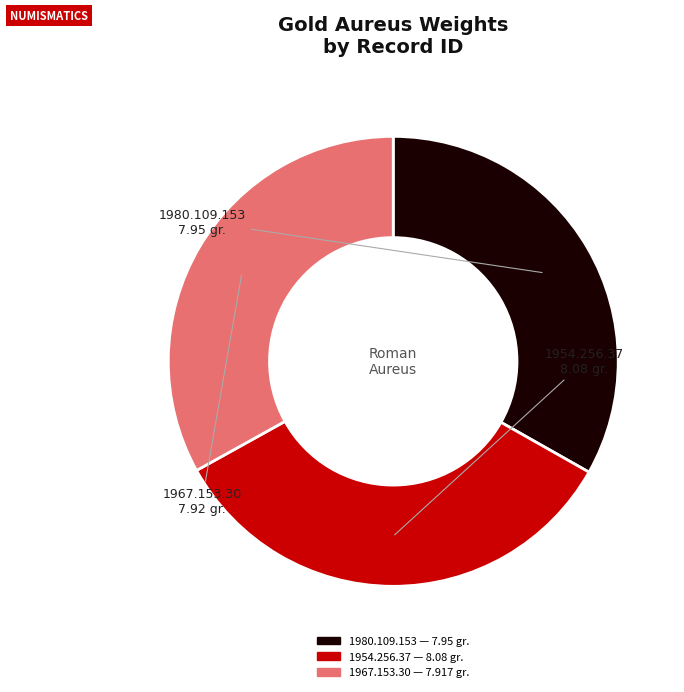

Approximately how many times larger is the value at 1980.109.153 compared to 1967.153.30?

1.0